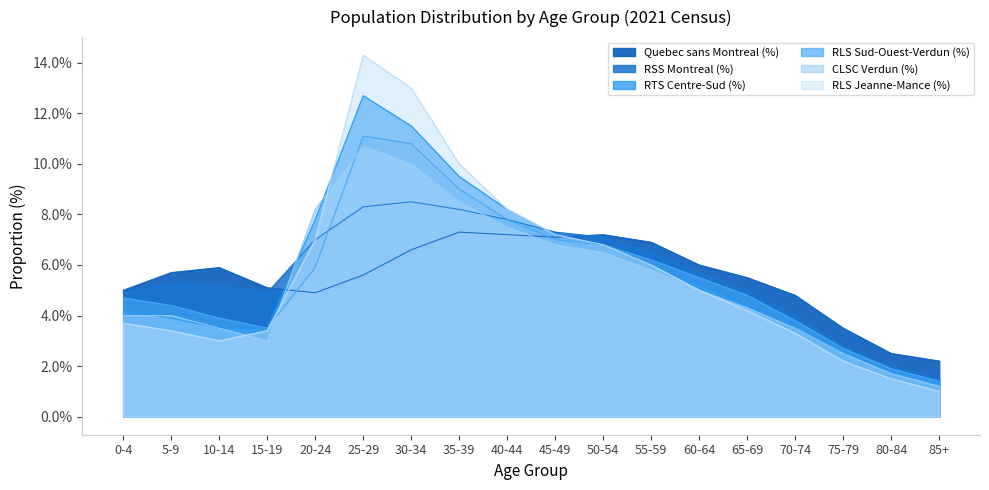

Reading left to right, extract all data points from this chart.

Quebec sans Montreal (%): 0.1	0.1	0.1	0.1	0.0	0.1	0.1	0.1	0.1	0.1	0.1	0.1	0.1	0.1	0.0	0.0	0.0	0.0
RSS Montreal (%): 0.0	0.1	0.1	0.0	0.1	0.1	0.1	0.1	0.1	0.1	0.1	0.1	0.1	0.1	0.0	0.0	0.0	0.0
RTS Centre-Sud (%): 0.0	0.0	0.0	0.0	0.1	0.1	0.1	0.1	0.1	0.1	0.1	0.1	0.1	0.0	0.0	0.0	0.0	0.0
RLS Sud-Ouest-Verdun (%): 0.0	0.0	0.0	0.0	0.1	0.1	0.1	0.1	0.1	0.1	0.1	0.1	0.1	0.0	0.0	0.0	0.0	0.0
CLSC Verdun (%): 0.0	0.0	0.0	0.0	0.1	0.1	0.1	0.1	0.1	0.1	0.1	0.1	0.1	0.0	0.0	0.0	0.0	0.0
RLS Jeanne-Mance (%): 0.0	0.0	0.0	0.0	0.1	0.1	0.1	0.1	0.1	0.1	0.1	0.1	0.1	0.0	0.0	0.0	0.0	0.0